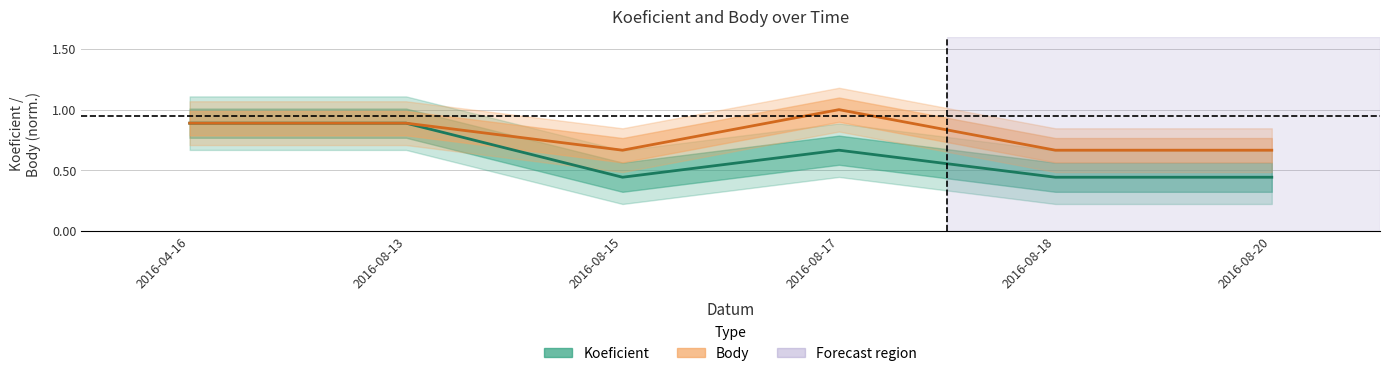

Count the Body values in the range 0 to 1.

6